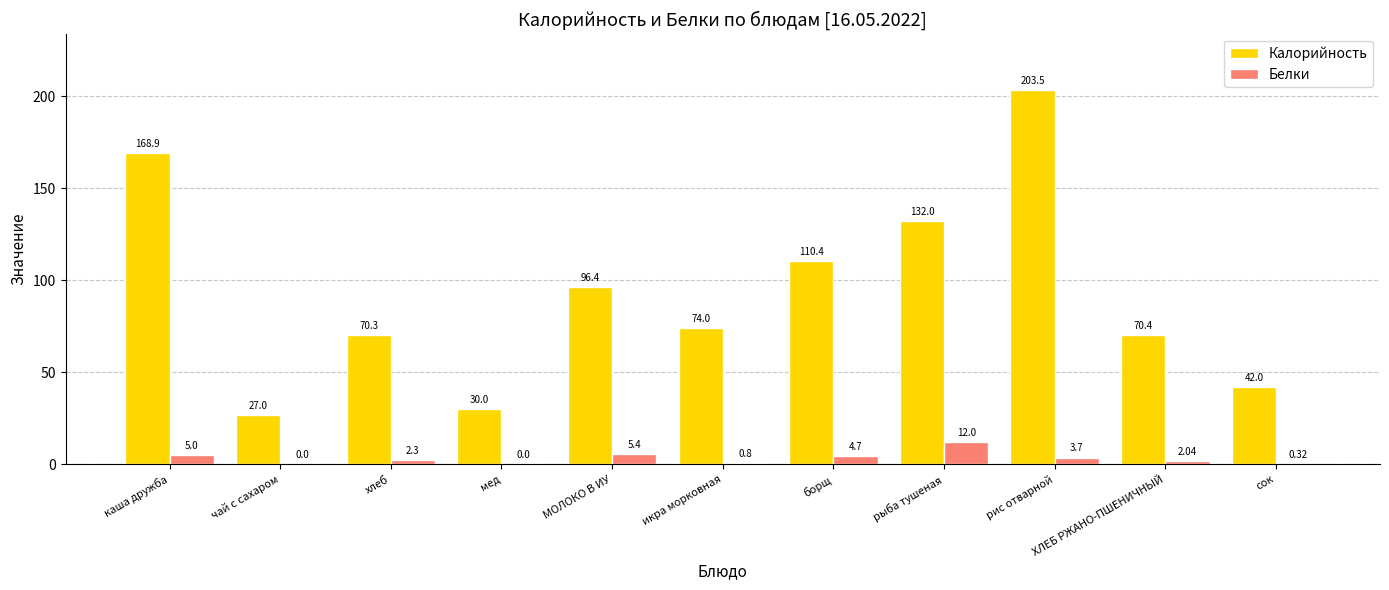

How many values in the Белки series exceed 2?

7